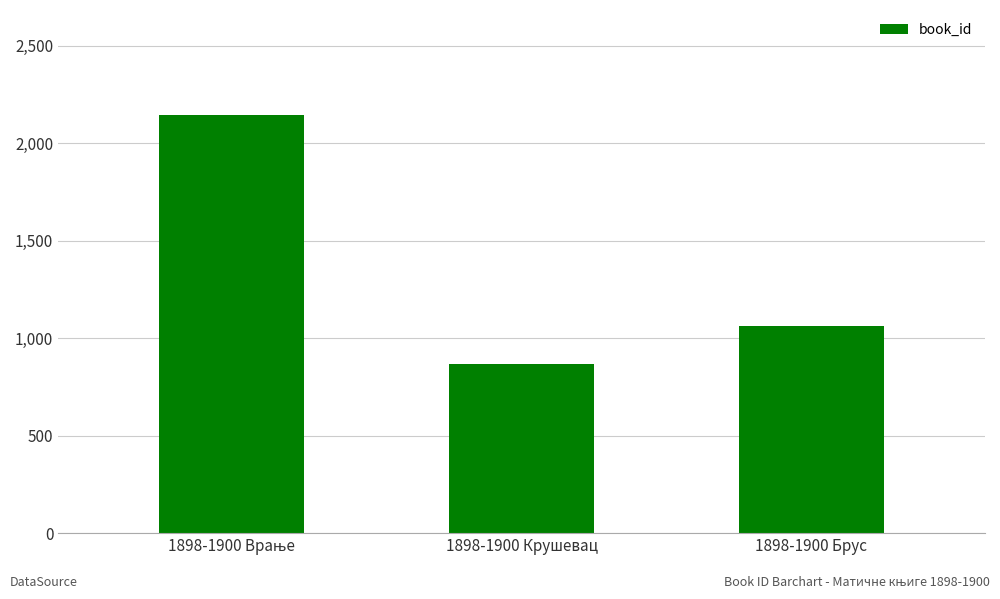

How many data points are less than 1063?

1